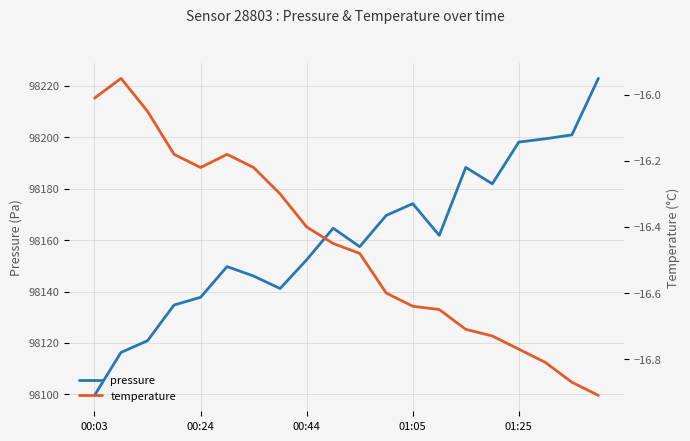

At which label is temperature closest to -16?

00:03